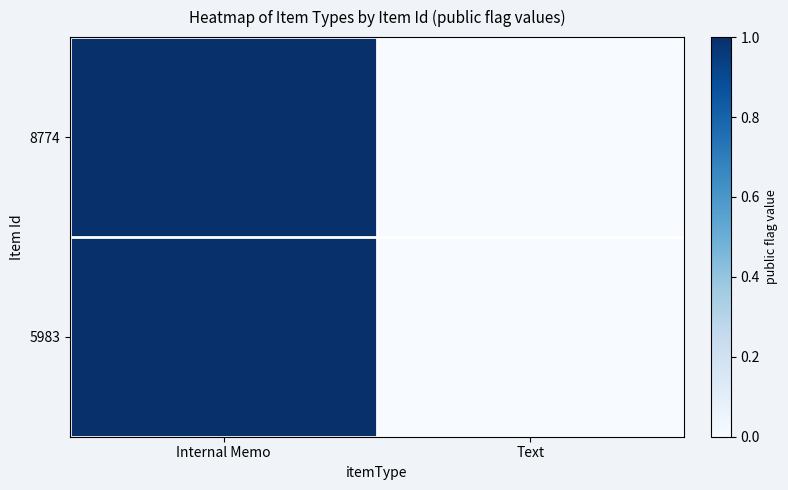

Reading right to left, what are all the values shown in this chart?

8774: Text=0	Internal Memo=1
5983: Text=0	Internal Memo=1